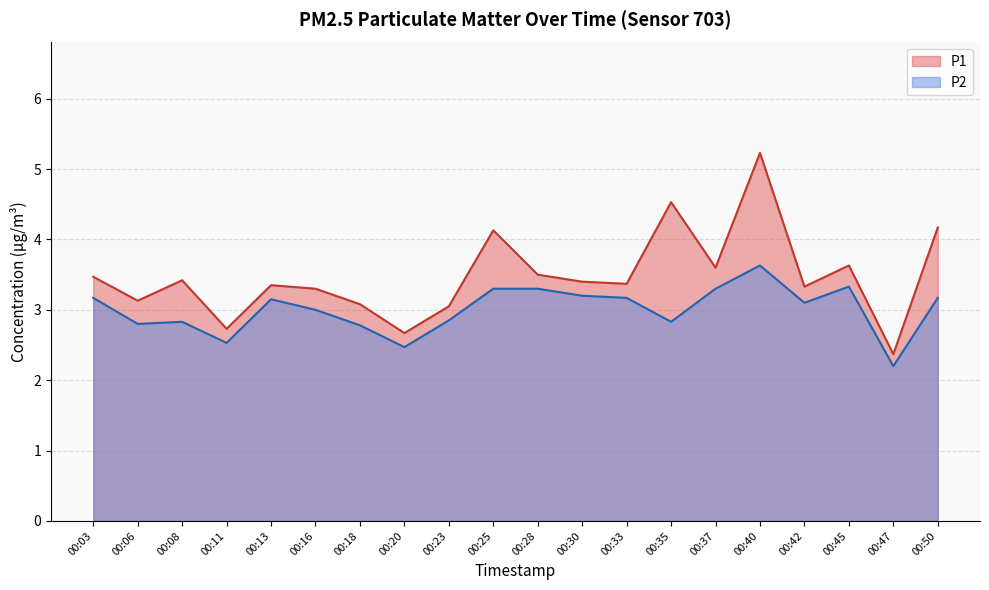

What is the maximum value for P2?

3.6